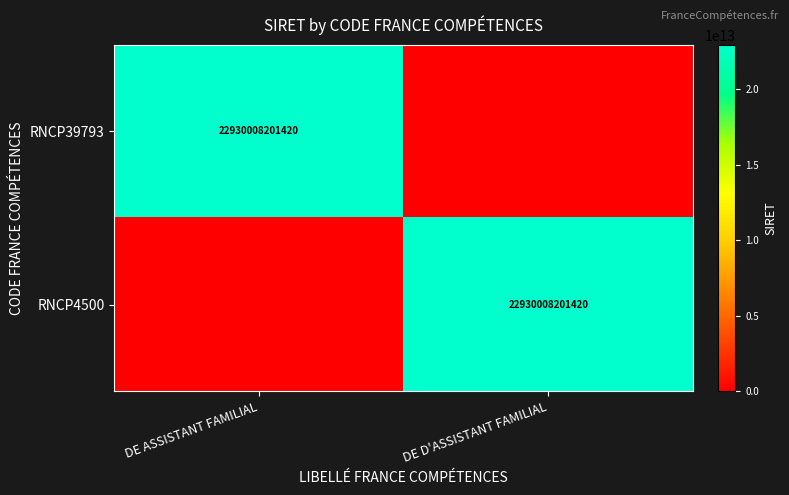

The value of RNCP4500 at DE D'ASSISTANT FAMILIAL is 11849488289706. True or false?

False